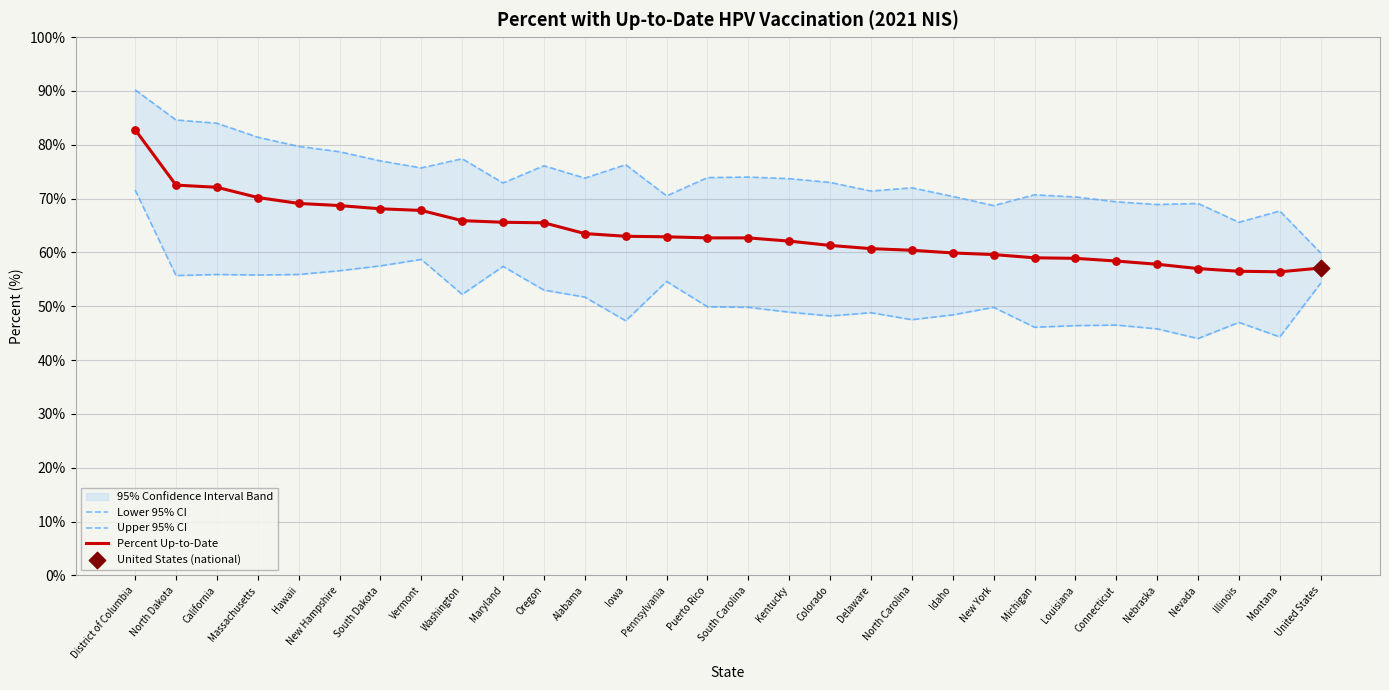

At which category is the sum across all series the highest?

District of Columbia